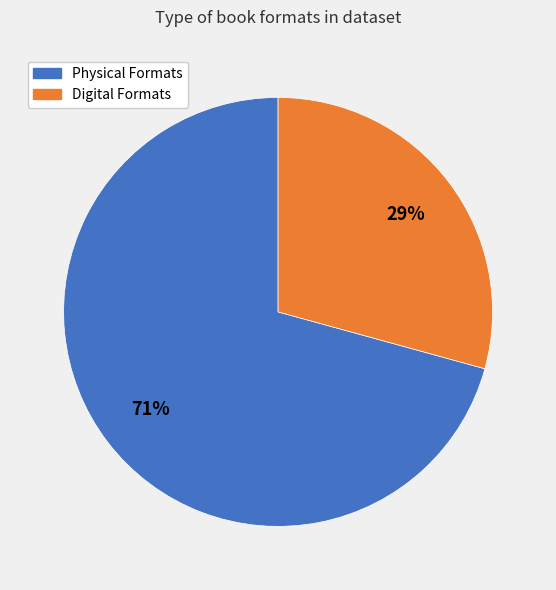

Does any single category account for the majority?

Yes